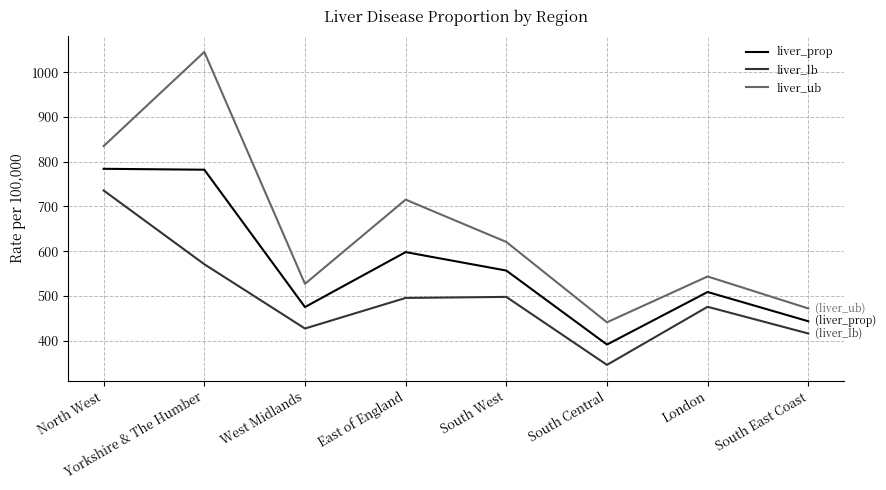

The liver_prop series shows 780.4 at East of England. True or false?

False